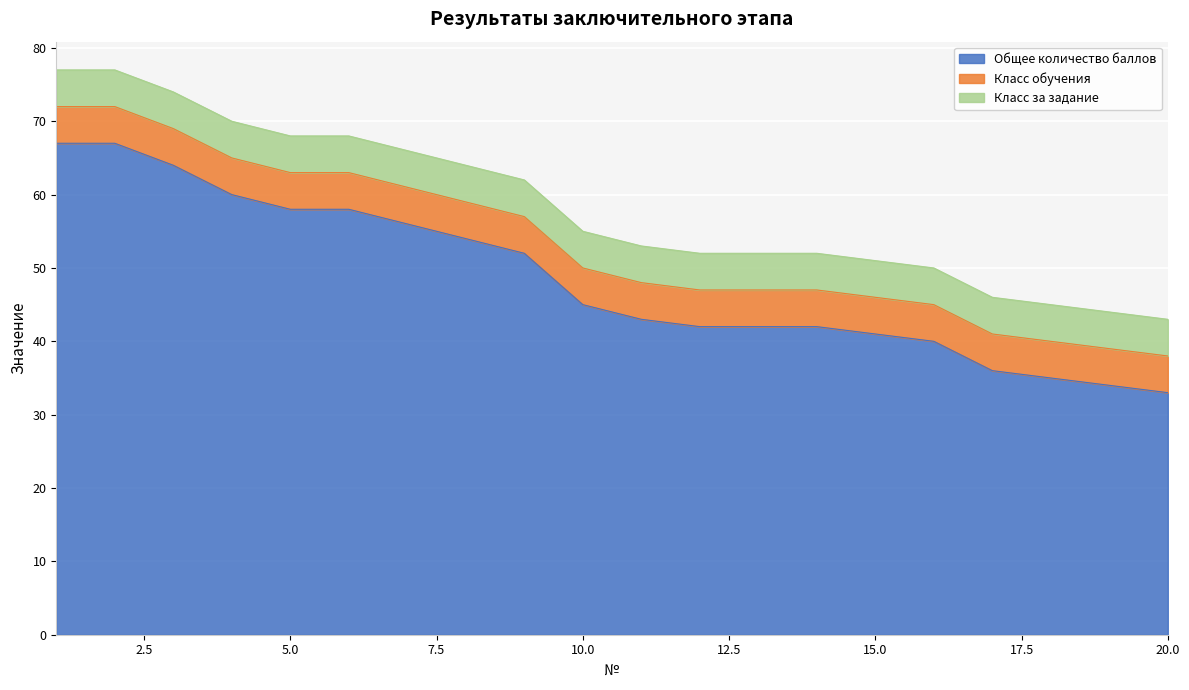

Reading right to left, what are all the values shown in this chart?

Общее количество баллов: 20=33	19=34	18=35	17=36	16=40	15=41	14=42	13=42	12=42	11=43	10=45	9=52	8=54	7=56	6=58	5=58	4=60	3=64	2=67	1=67
Класс обучения: 20=5	19=5	18=5	17=5	16=5	15=5	14=5	13=5	12=5	11=5	10=5	9=5	8=5	7=5	6=5	5=5	4=5	3=5	2=5	1=5
Класс за задание: 20=5	19=5	18=5	17=5	16=5	15=5	14=5	13=5	12=5	11=5	10=5	9=5	8=5	7=5	6=5	5=5	4=5	3=5	2=5	1=5